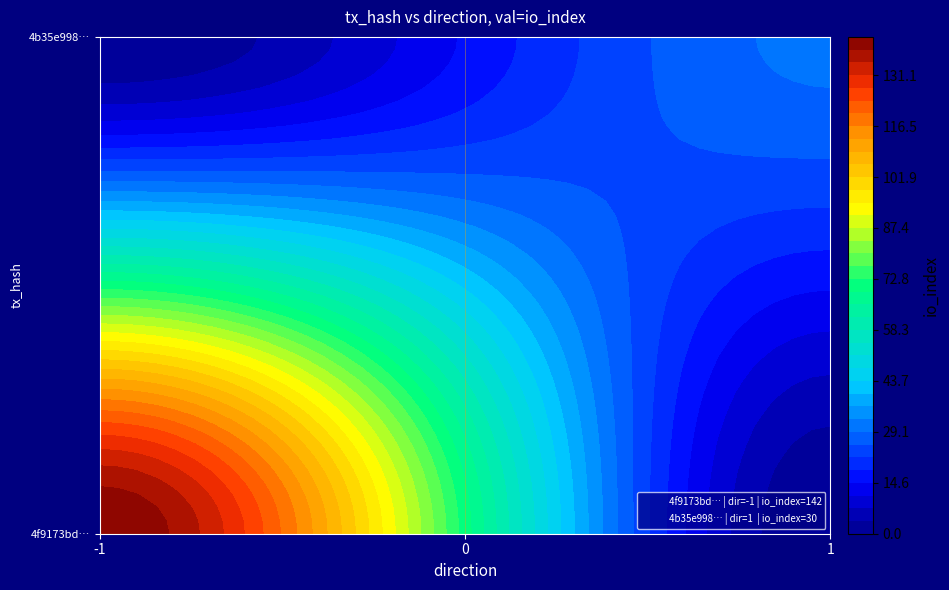

Which series has the largest range (max minus min)?

4f9173bd52fcd372ee6ba5cf597c1e484fb3868